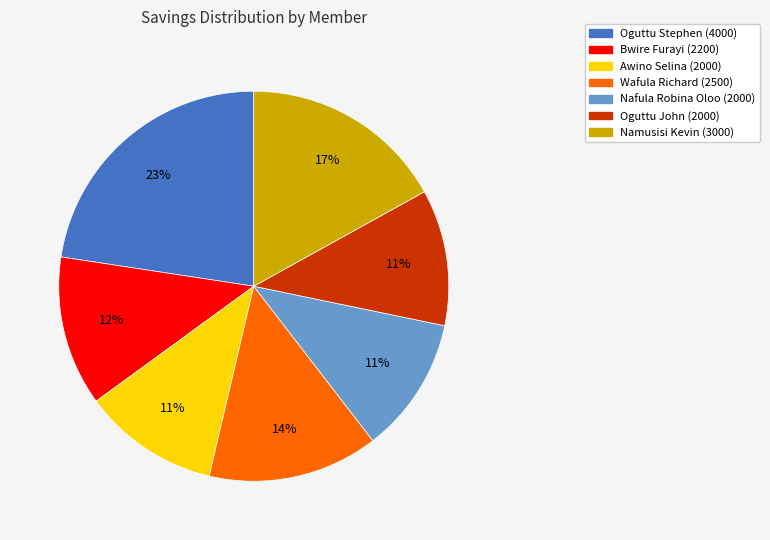

Approximately how many times larger is the value at Awino Selina compared to Wafula Richard?

0.8